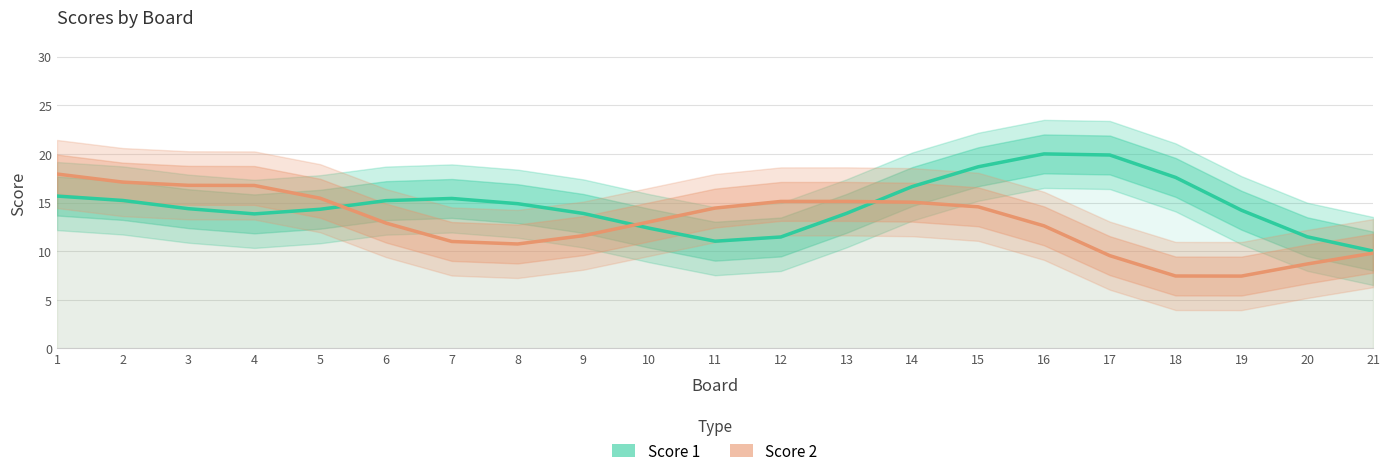

In Score 2, how many points are lower than both neighbors (excluding endpoints)?

2